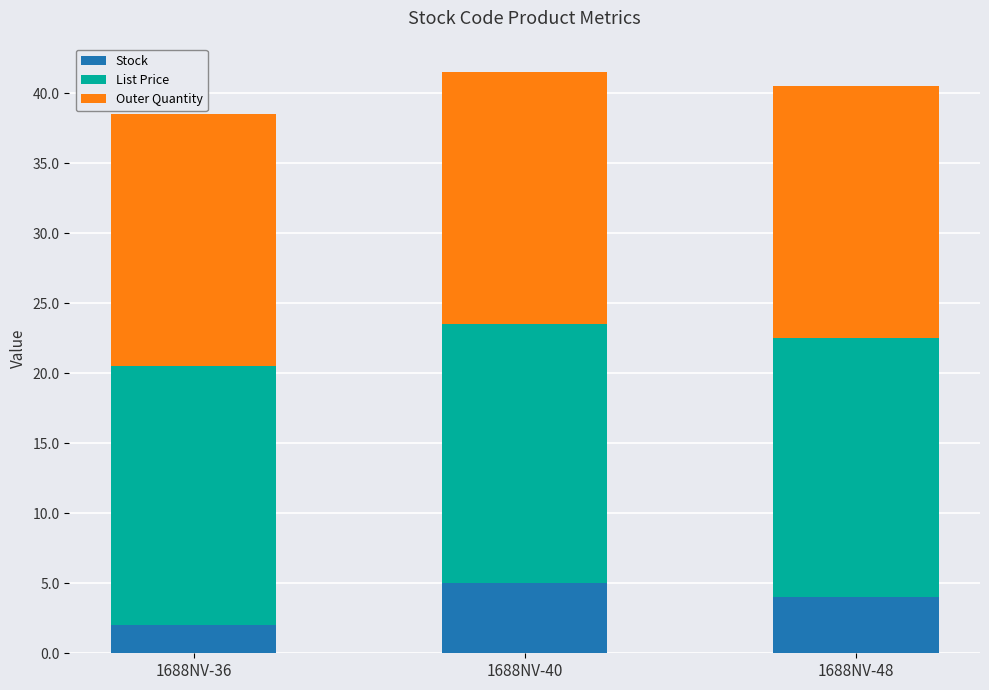

What is the total value across all series at 1688NV-36?

38.5